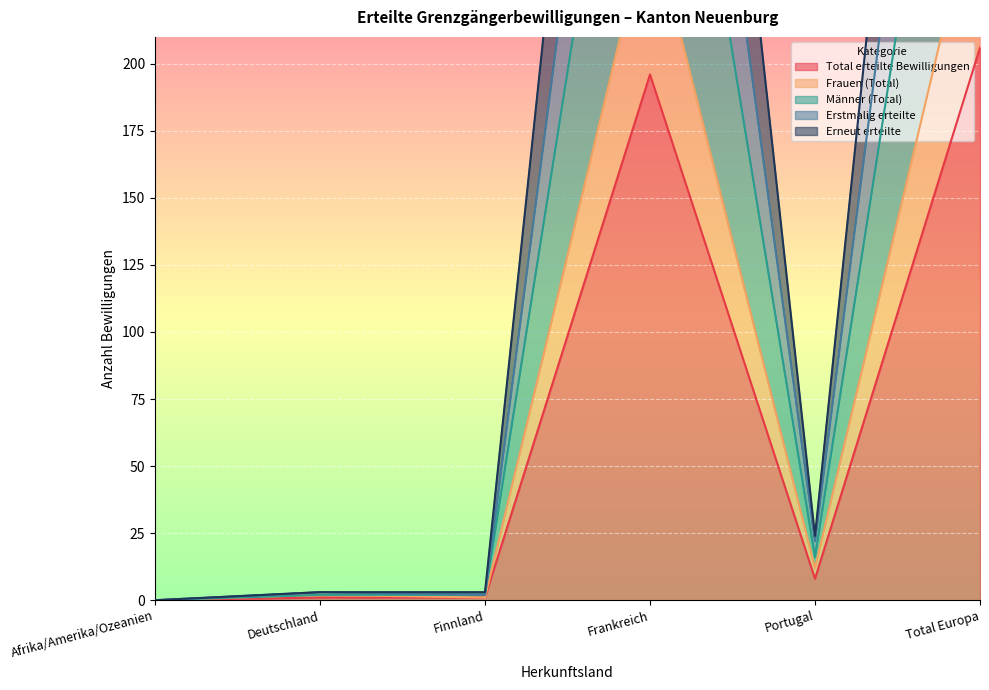

What is the maximum value for Frauen (Total)?

271